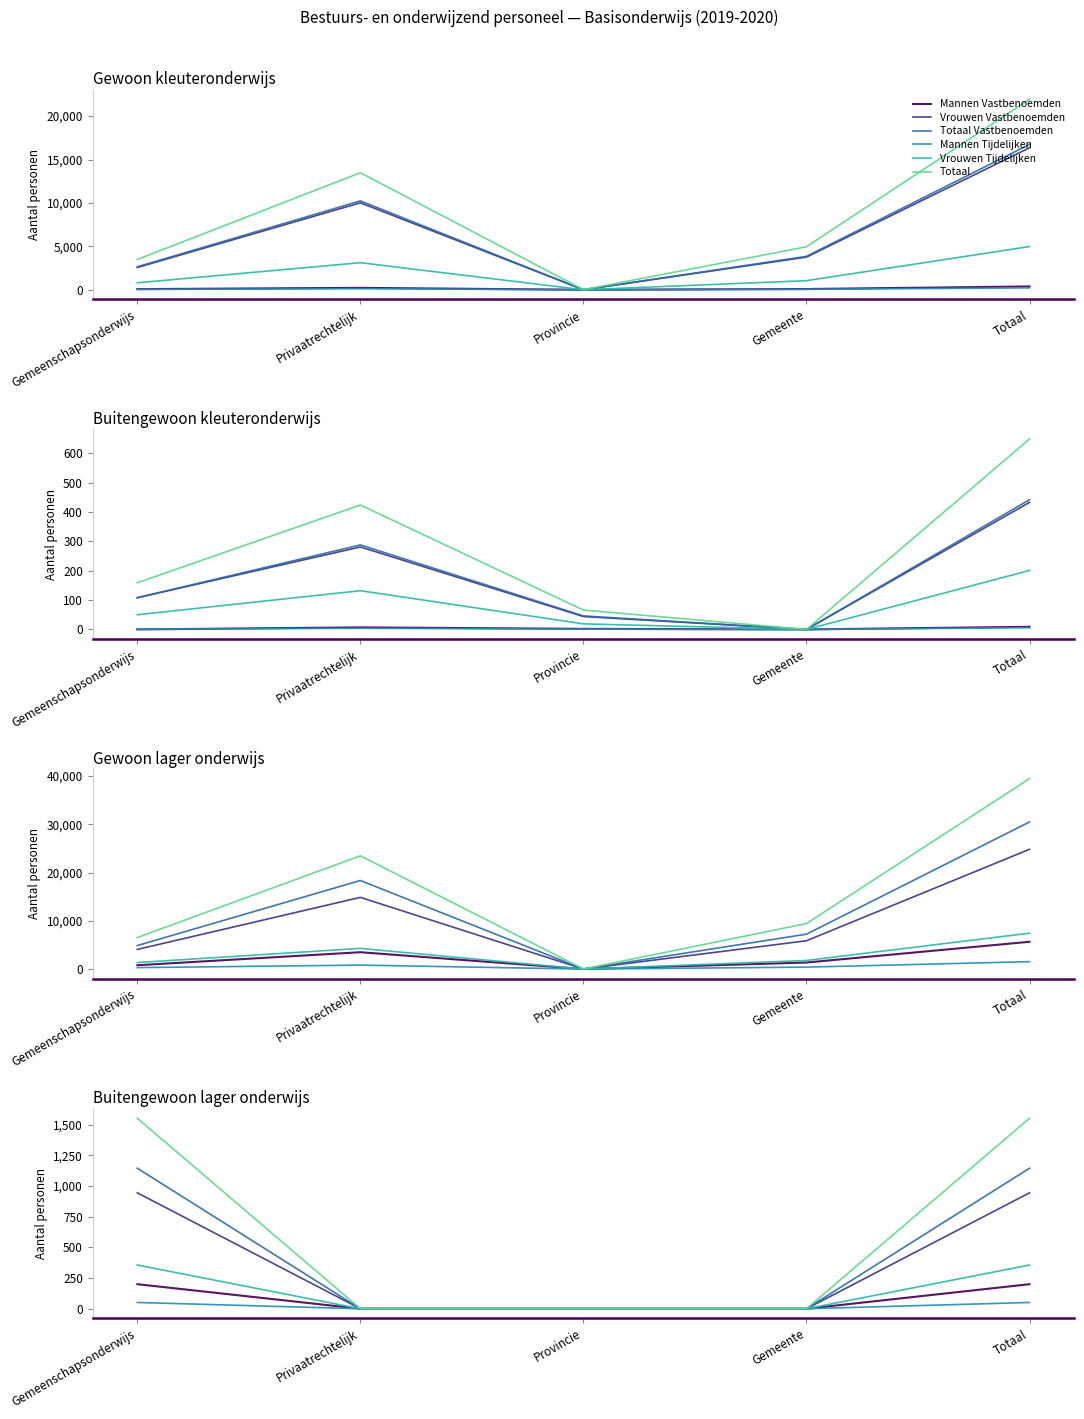

True or false: Totaal has more than 1 points higher than both neighbors.

False